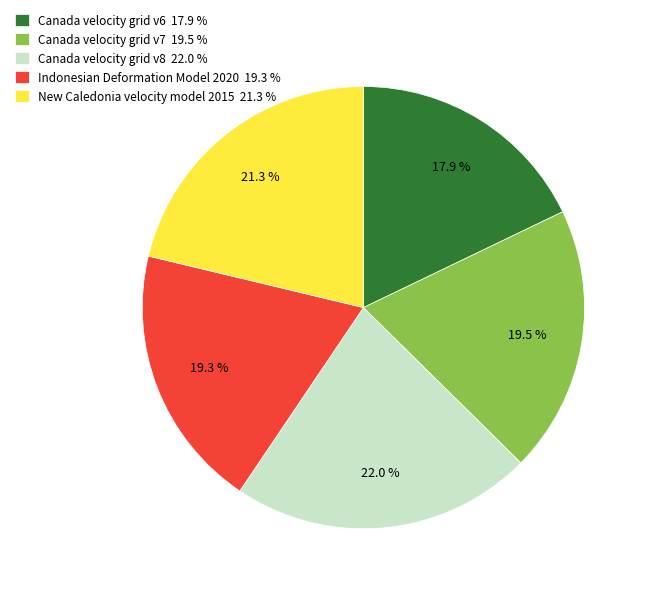

Which category has the biggest portion of the pie?

Canada velocity grid v8